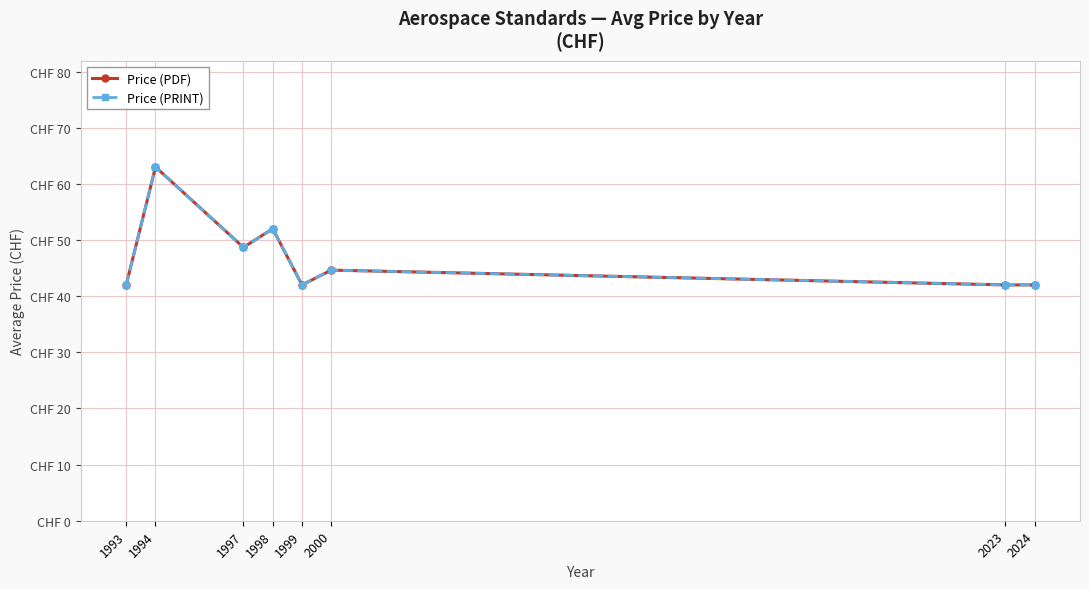

Reading left to right, list all the values displayed in this chart.

Price (PDF): 1993=42.0	1994=63.0	1997=48.7	1998=52.0	1999=42.0	2000=44.6	2023=42.0	2024=42.0
Price (PRINT): 1993=42.0	1994=63.0	1997=48.7	1998=52.0	1999=42.0	2000=44.6	2023=42.0	2024=42.0